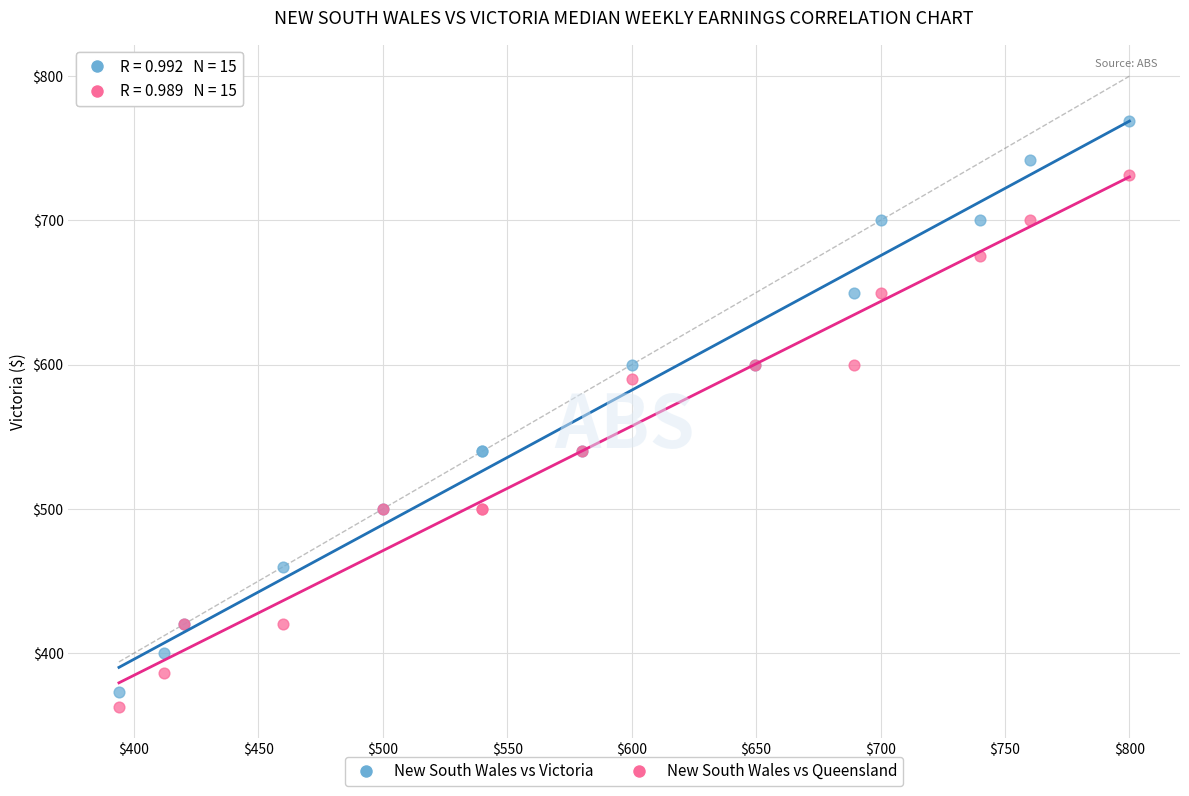

In the New South Wales vs Victoria series, what Y value is closest to 571?

600.0